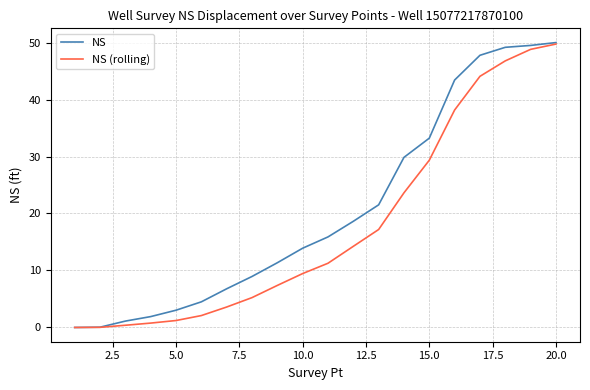

Which series has the largest total across all categories?

NS